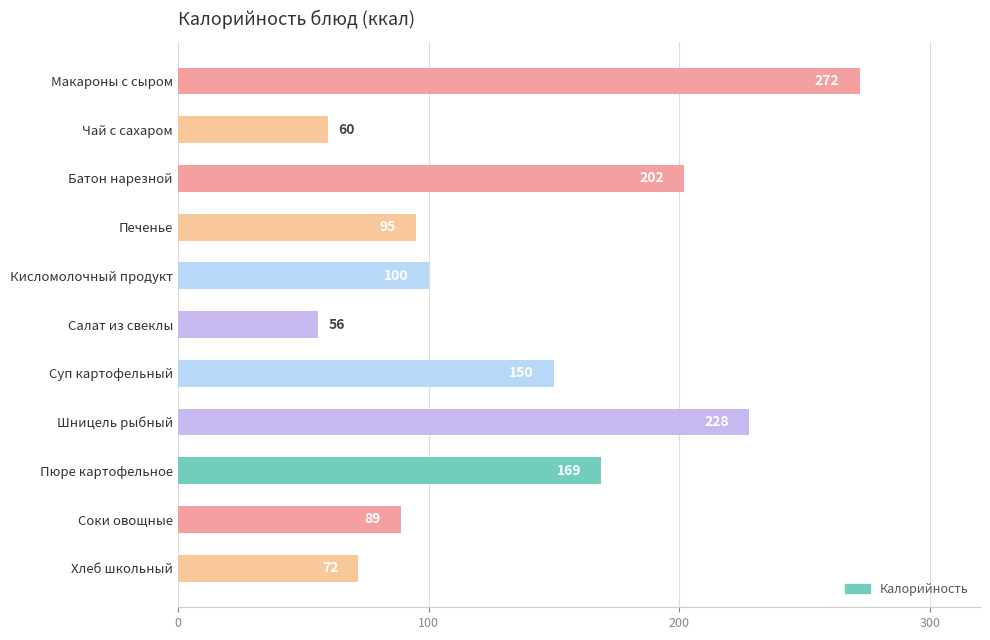

Which has a higher value, Печенье or Суп картофельный?

Суп картофельный